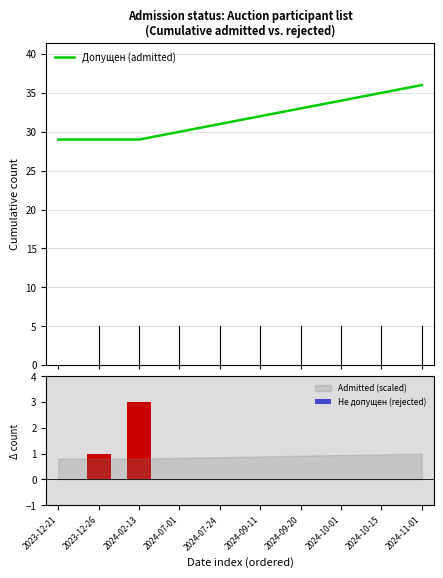

What is the label of the 4th bar from the right?

2024-09-20